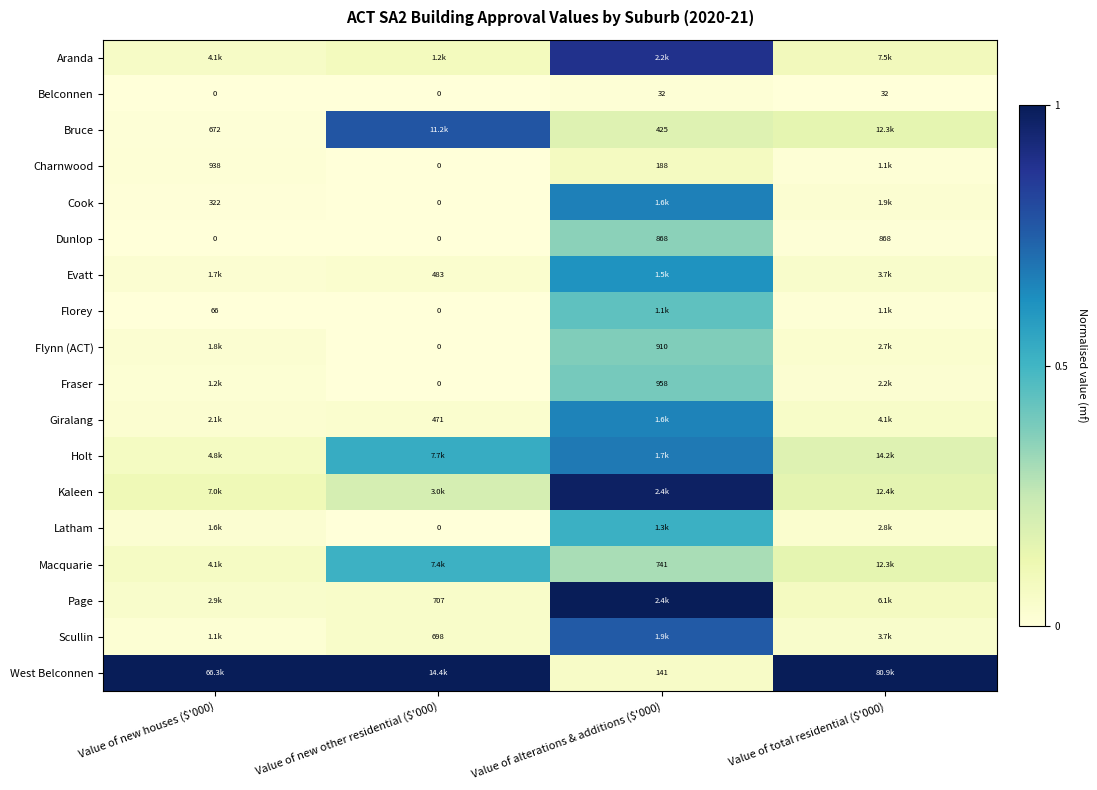

What is the difference between the highest and lowest values at Value of new other residential ($'000)?

1.0